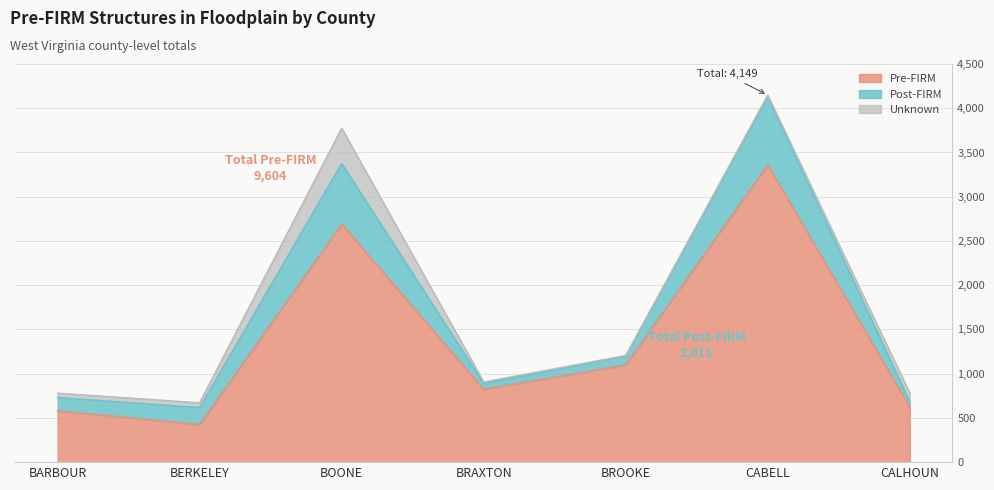

At which category is the sum across all series the highest?

CABELL